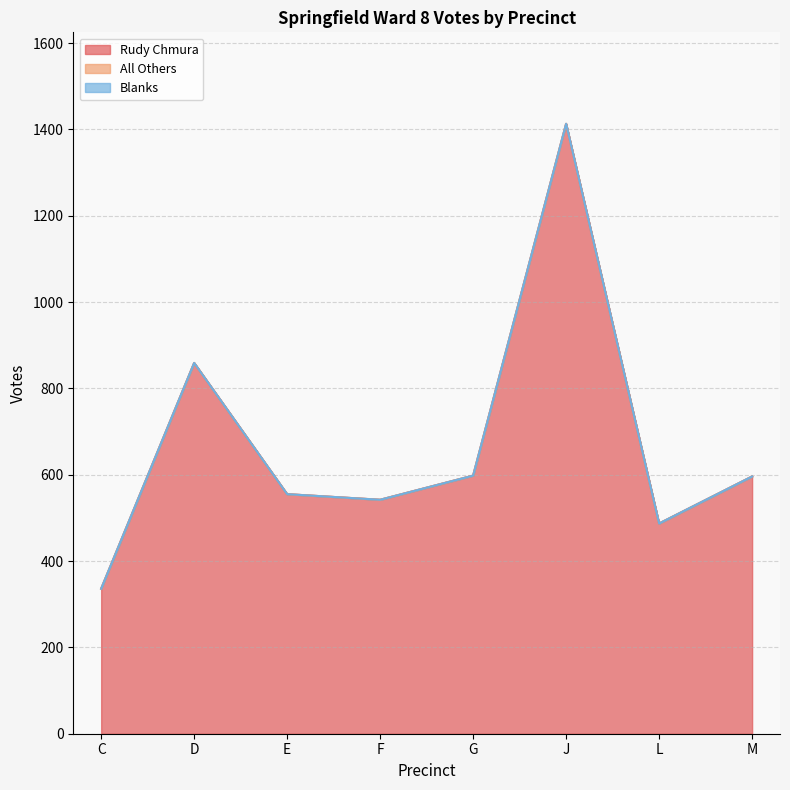

Which series has the widest spread of values?

Rudy Chmura